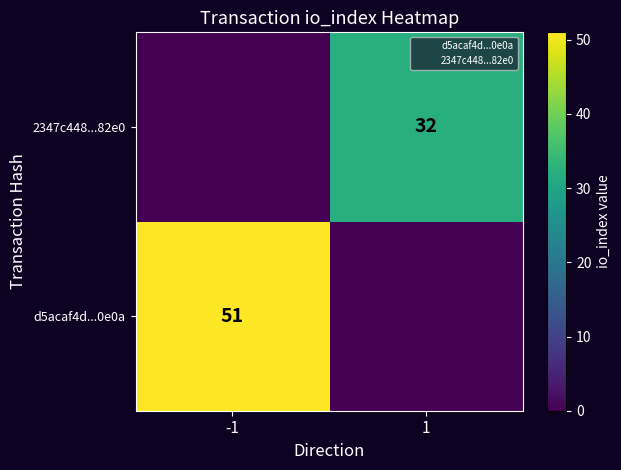

What is the difference between the highest and lowest values at -1?

51